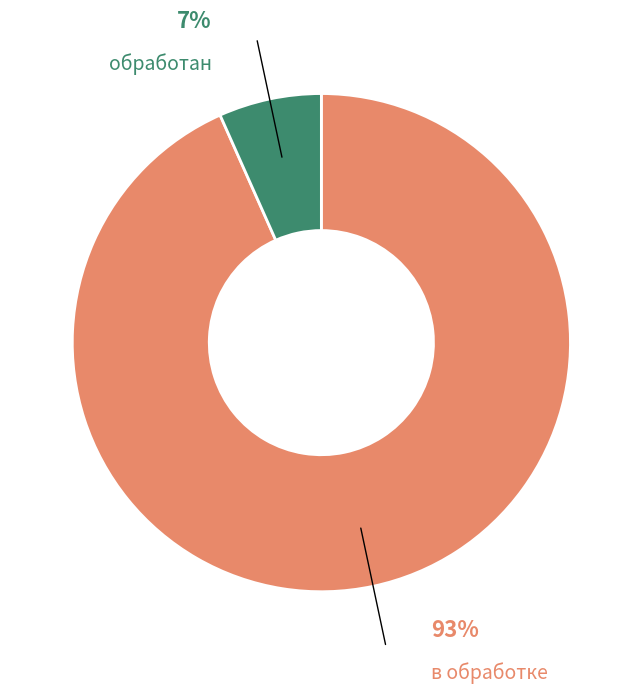

To the nearest percent, what is the average slice percentage?

50%